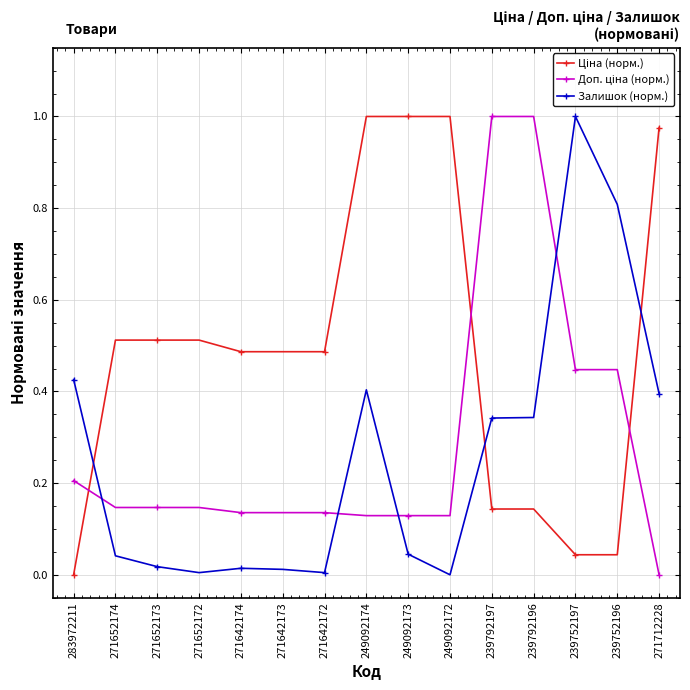

What is the total value across all series at 239792196?

1.5